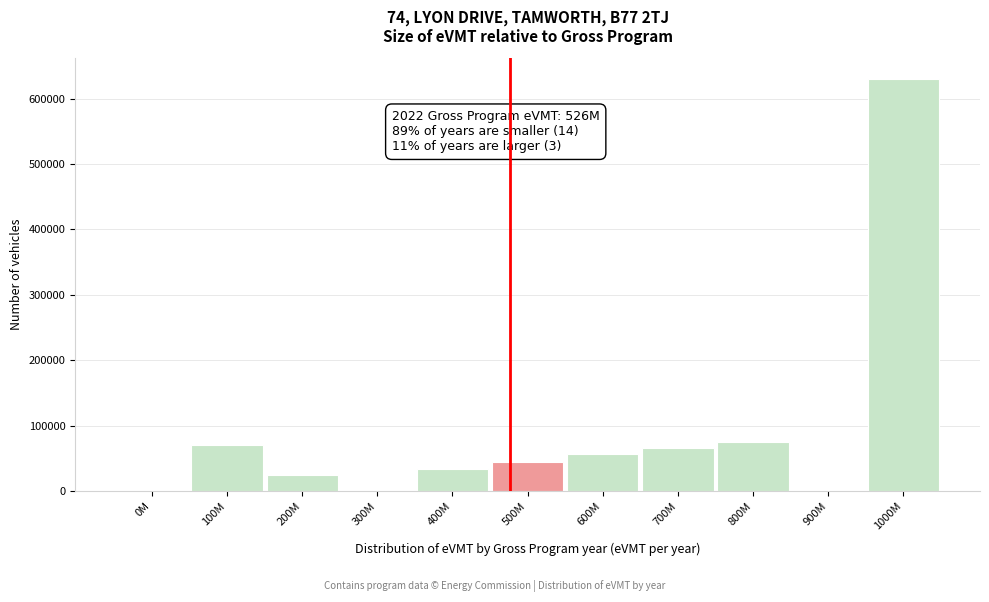

Reading left to right, extract all data points from this chart.

0M=0	100M=70000	200M=25000	300M=0	400M=34000	500M=44000	600M=56000	700M=66000	800M=75000	900M=0	1000M=630000